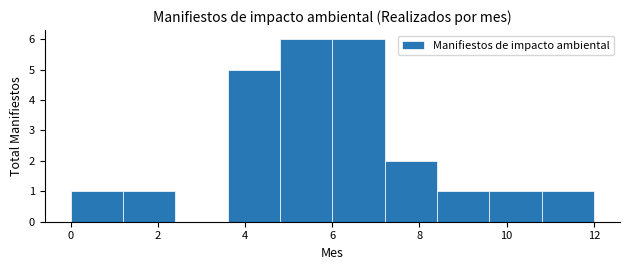

Reading left to right, list every bar in this chart as the range it spans on the x-axis followed by its height. The values are not printed on the chart, so give them approximately, as read against the axis.

0.0 to 1.2: 1
1.2 to 2.4: 1
2.4 to 3.6: 0
3.6 to 4.8: 5
4.8 to 6.0: 6
6.0 to 7.2: 6
7.2 to 8.4: 2
8.4 to 9.6: 1
9.6 to 10.8: 1
10.8 to 12.0: 1